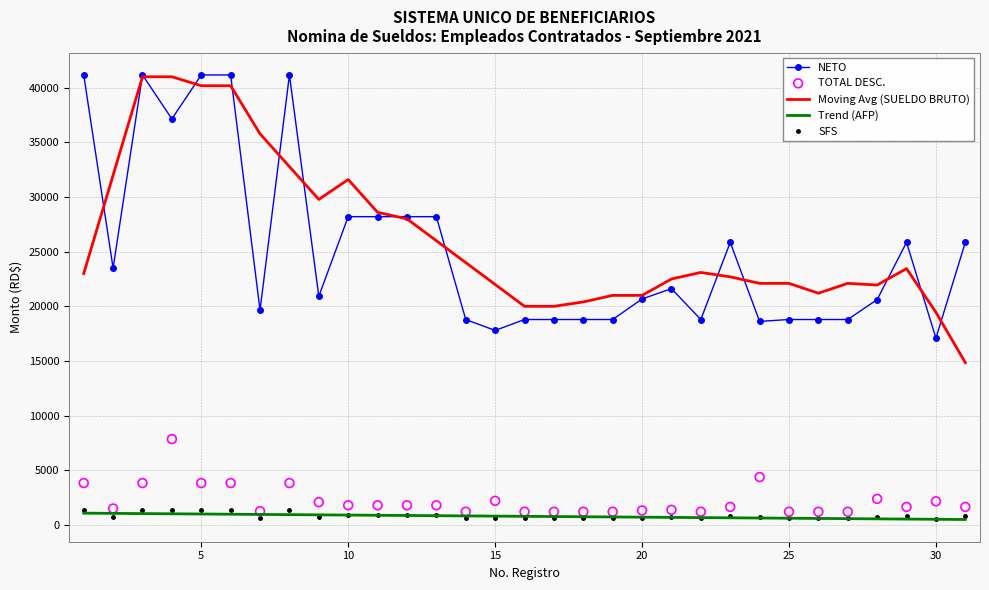

Which series has the widest spread of Y values?

Moving Avg (SUELDO BRUTO)